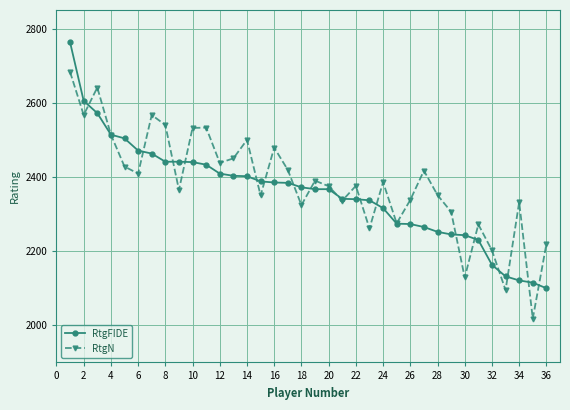

What is the lowest value of the RtgFIDE series?

2100